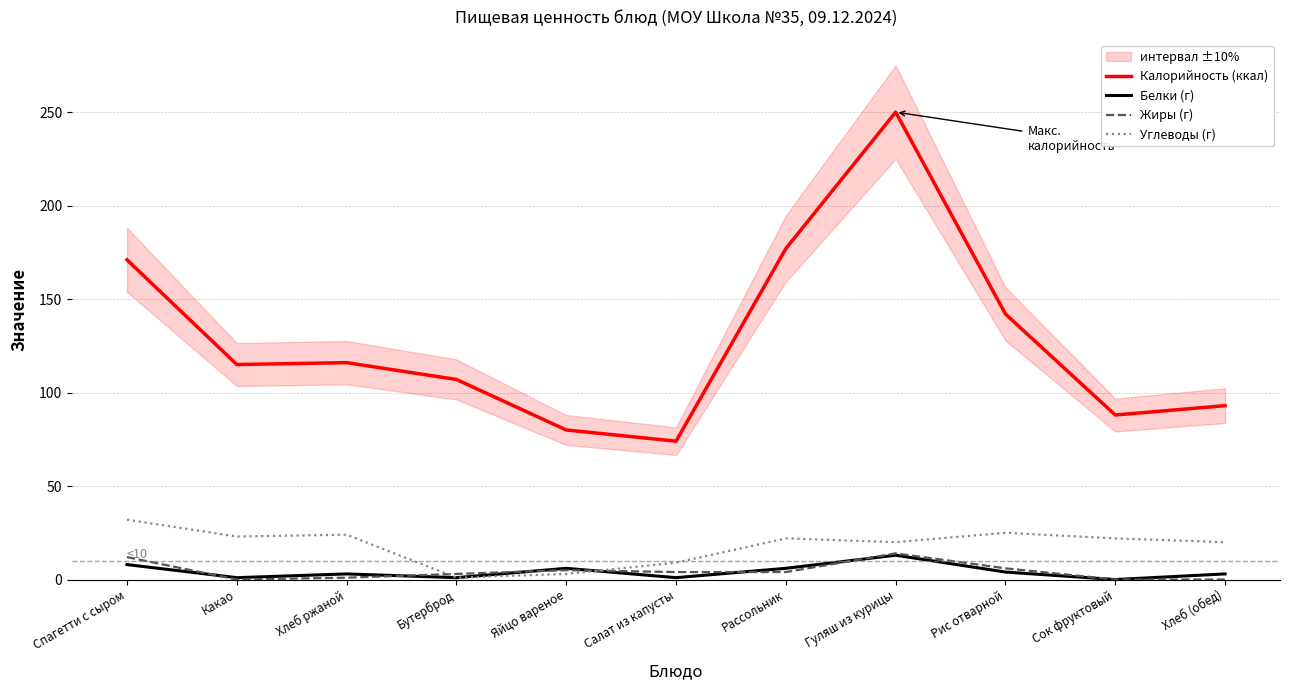

At which label does Углеводы (г) reach its peak?

Спагетти с сыром